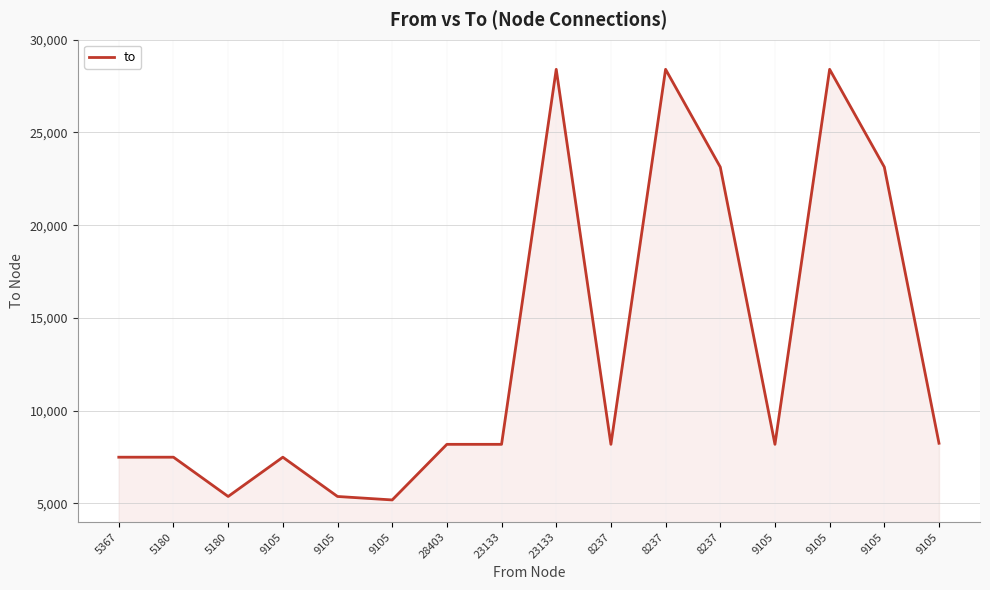

The chart shows a value of 2404 at 9105. True or false?

False